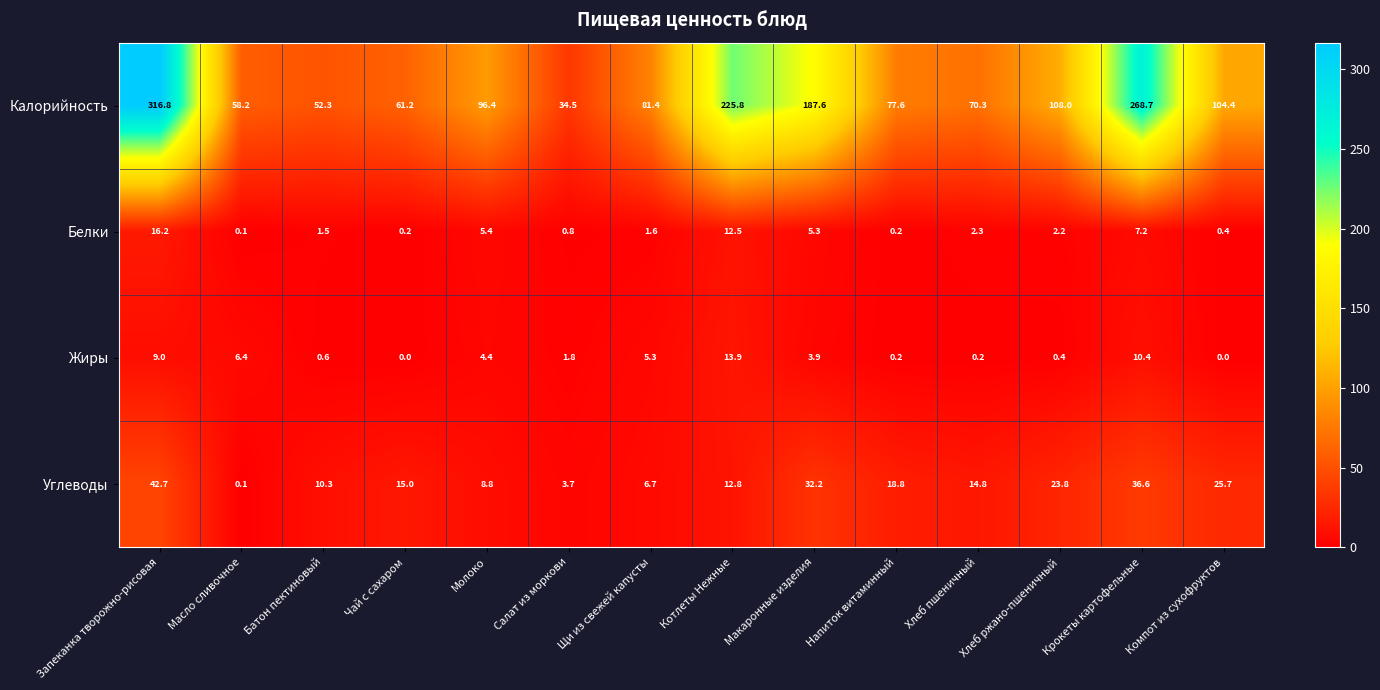

Rank the series at Компот из сухофруктов from highest to lowest value.

Калорийность, Углеводы, Белки, Жиры